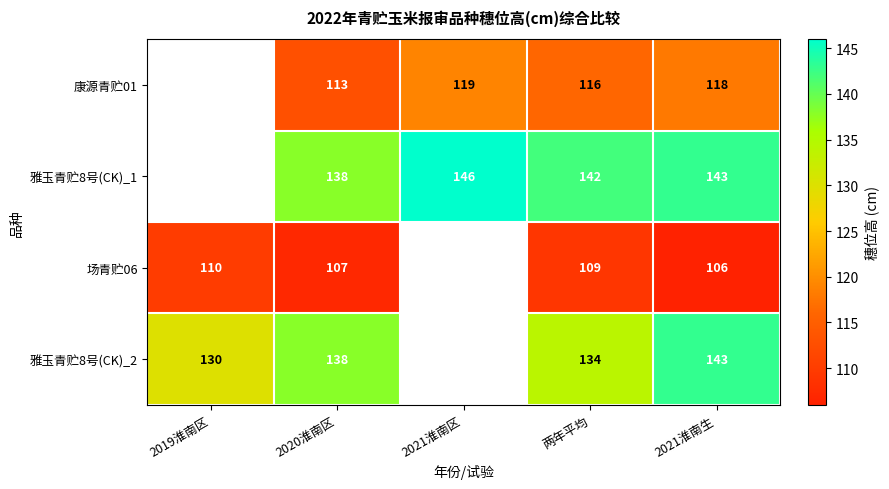

The value of 场青贮06 at 两年平均 is 26. True or false?

False